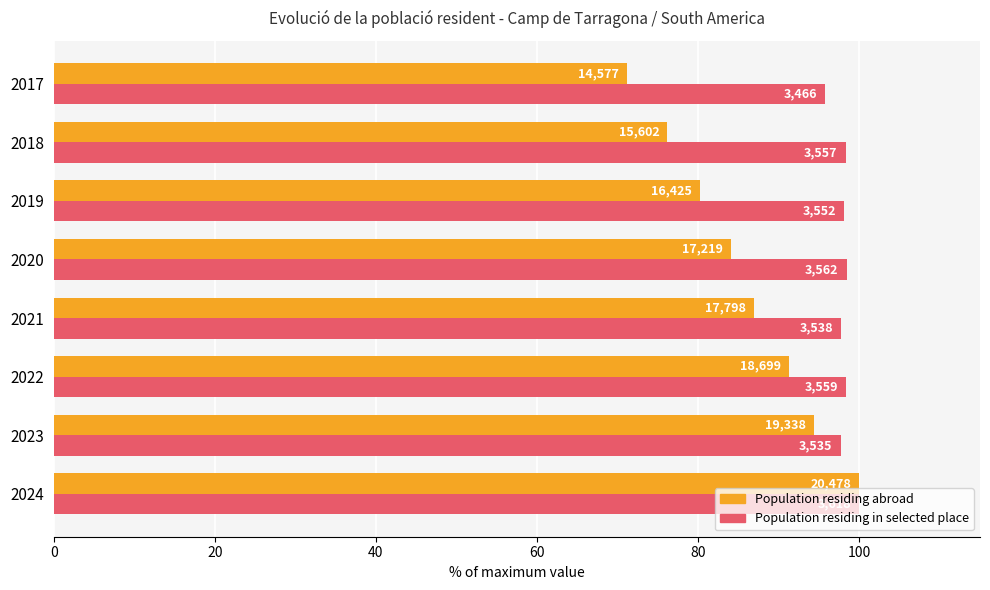

What are all the series names shown in the legend?

Population residing abroad, Population residing in selected place